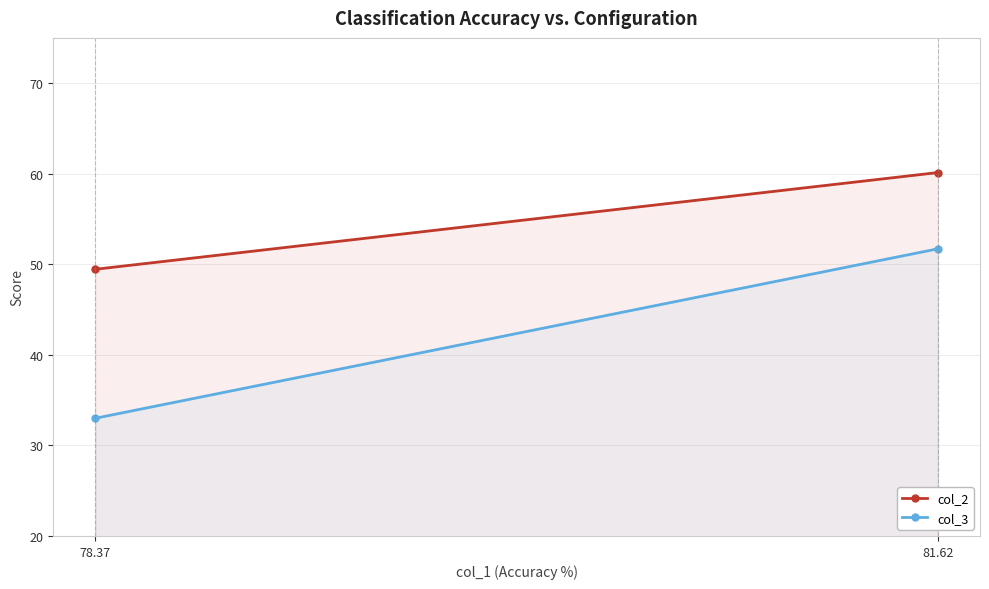

Where does the col_3 series first go above 51?

81.62